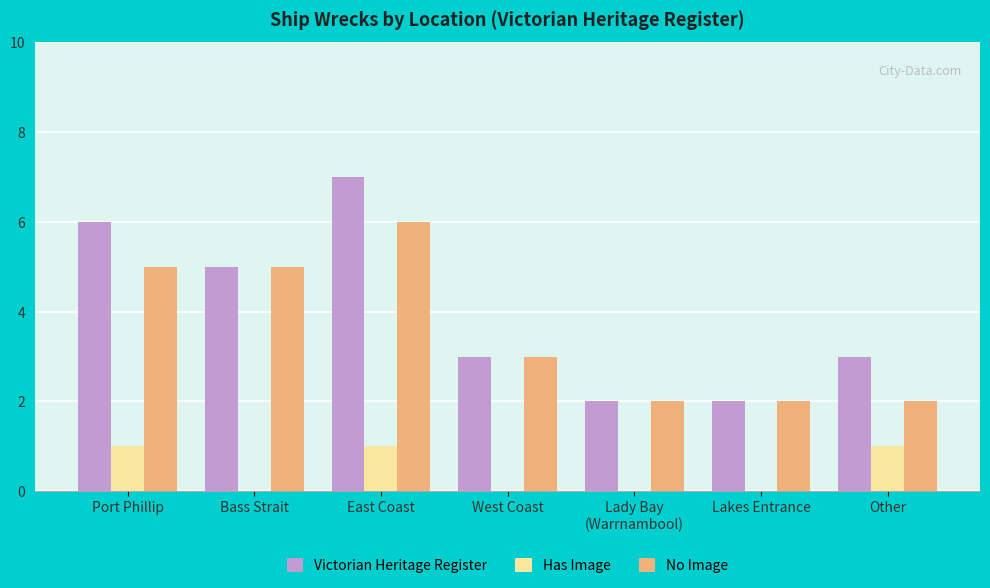

The Victorian Heritage Register series shows 7 at East Coast. True or false?

True